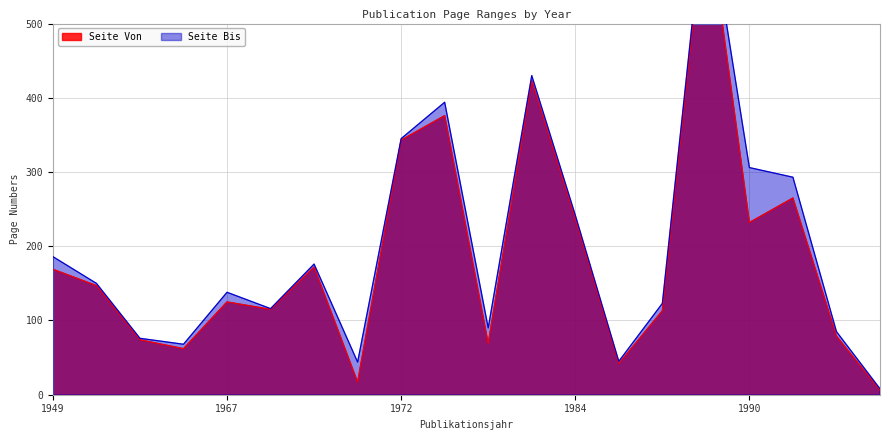

What is the value of the Seite Bis point at the 7th from the left?

176